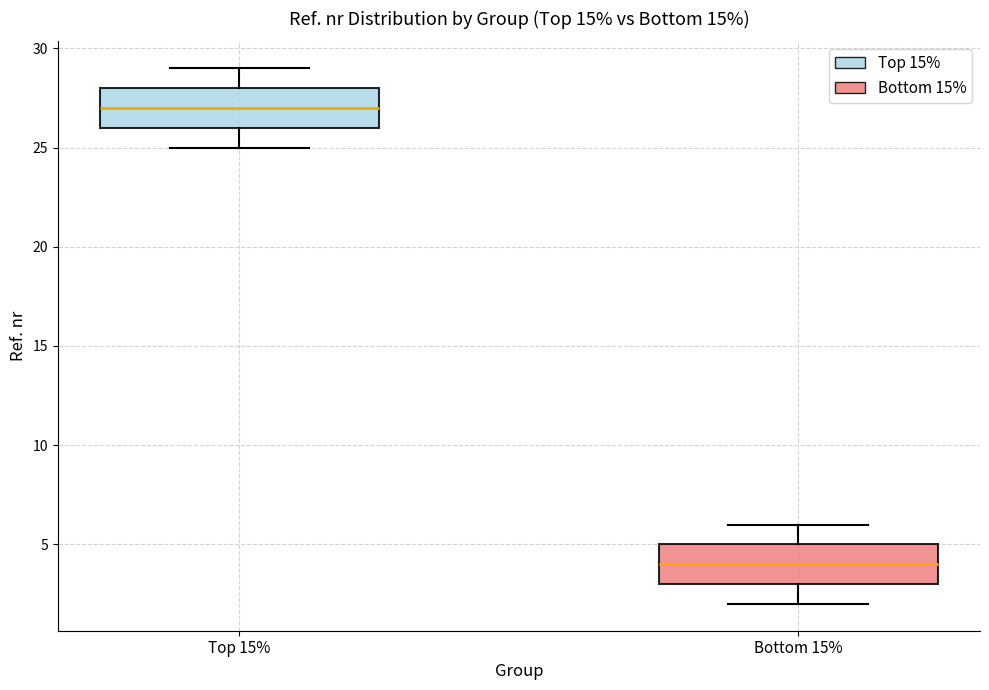

Where does the lower whisker of the box for Bottom 15% end on the y-axis? The values are not printed on the chart, so give them approximately, as read against the axis.

2